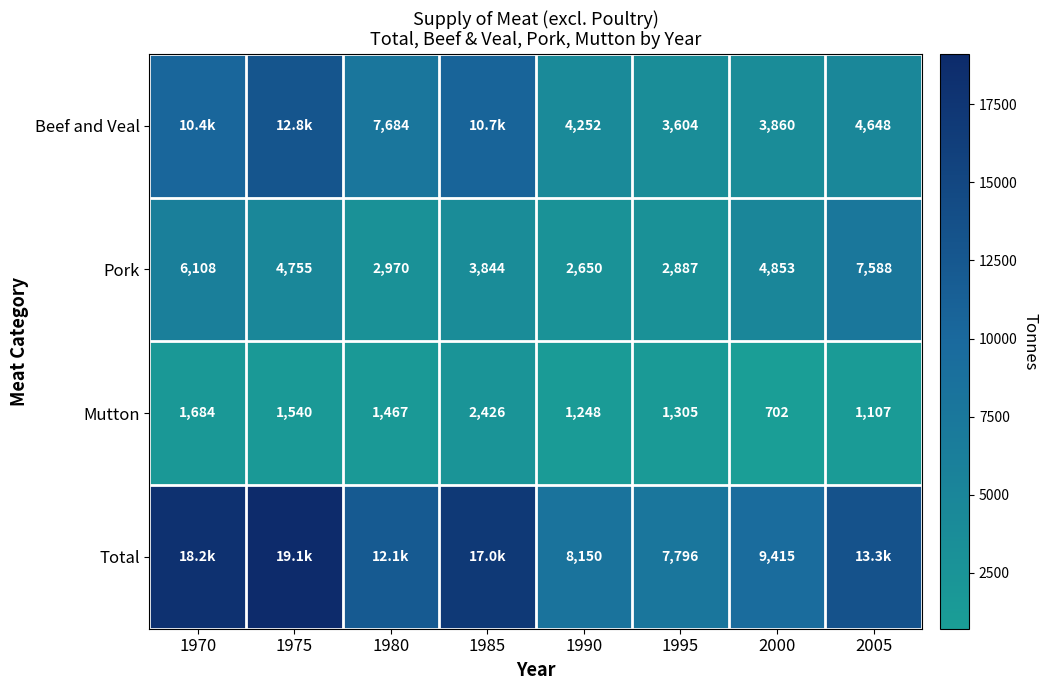

What is the minimum value shown in the chart?

702